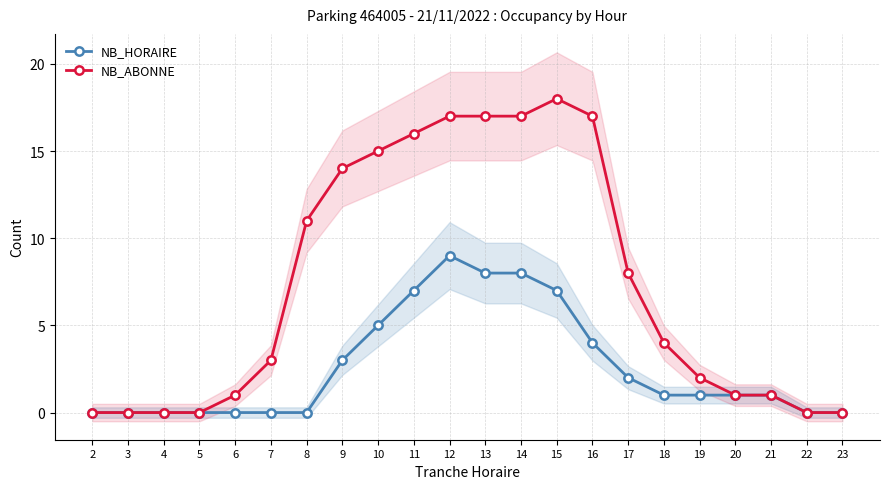

True or false: NB_HORAIRE and NB_ABONNE intersect in this chart.

False